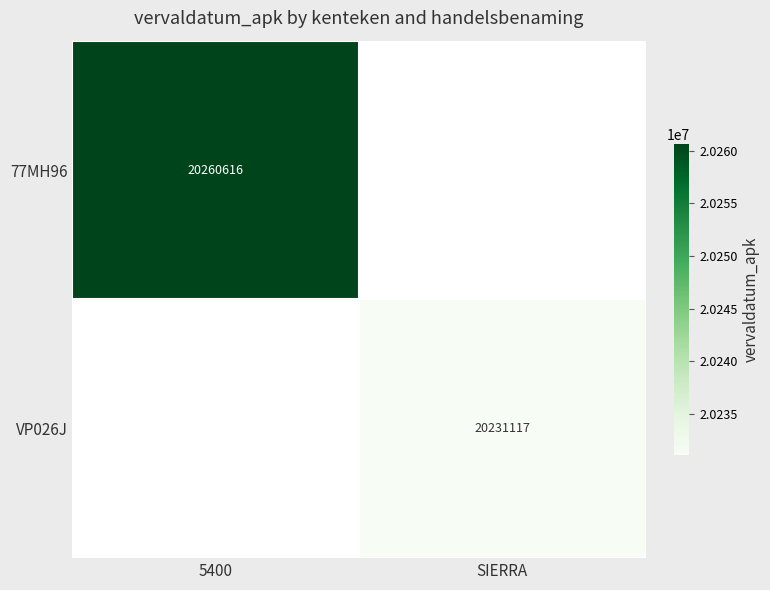

Which label corresponds to the smallest value in the chart?

SIERRA